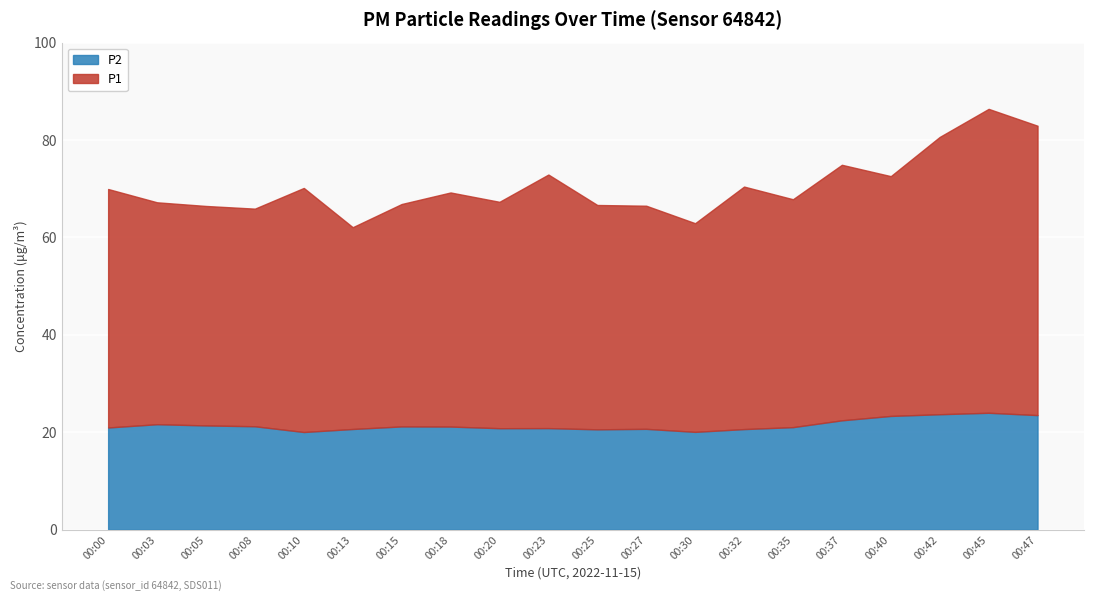

True or false: P1 and P2 intersect in this chart.

False